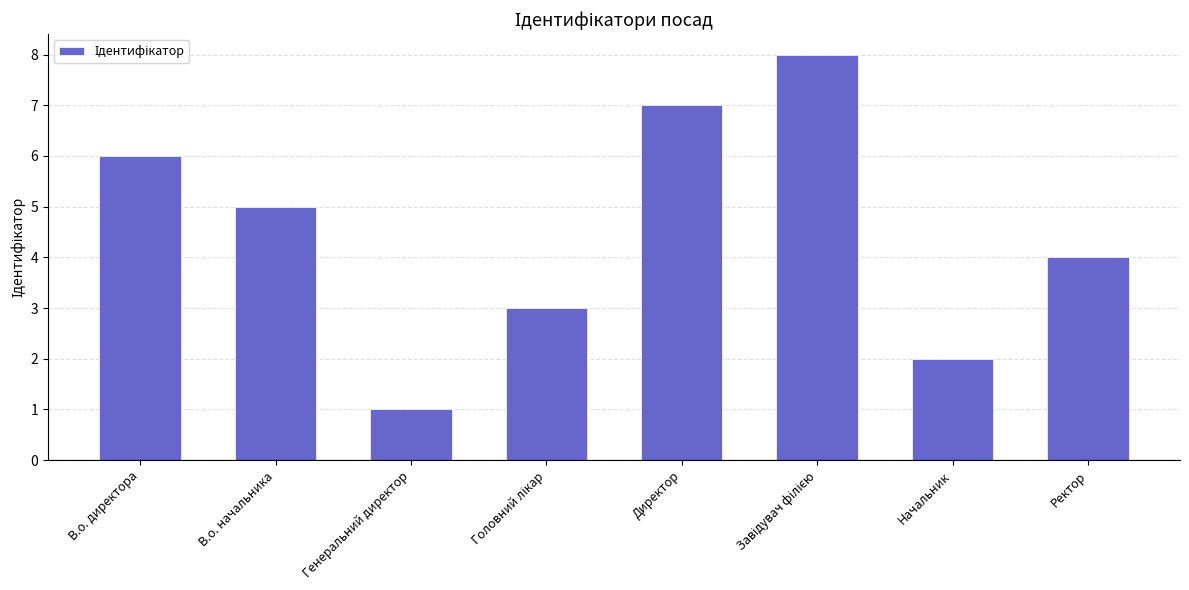

Which label corresponds to the smallest value in the chart?

Генеральний директор